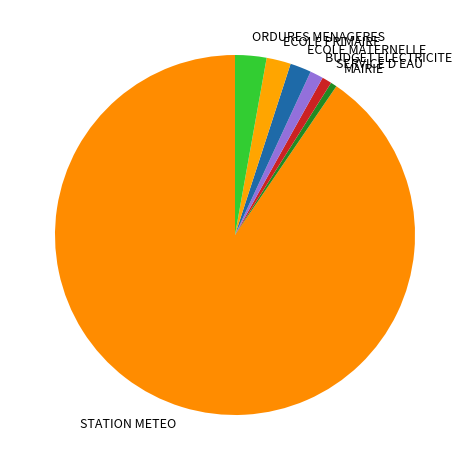

Count the number of slices in the pie.

7